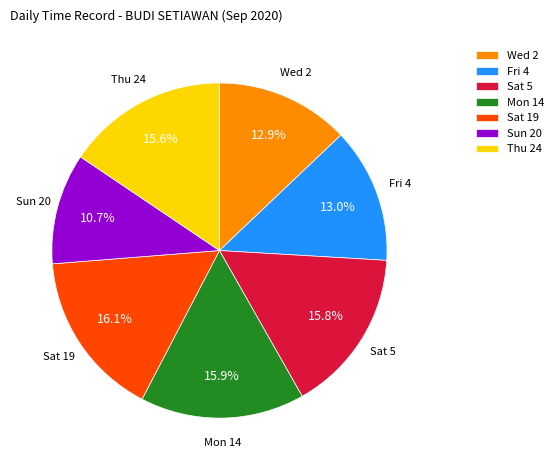

Is Sun 20 the majority of the pie?

No